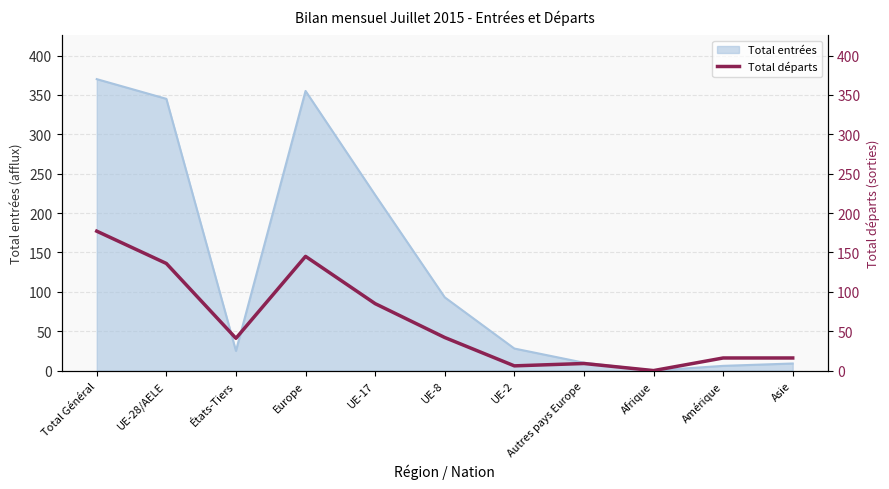

Between États-Tiers and Autres pays Europe, which is larger?

États-Tiers